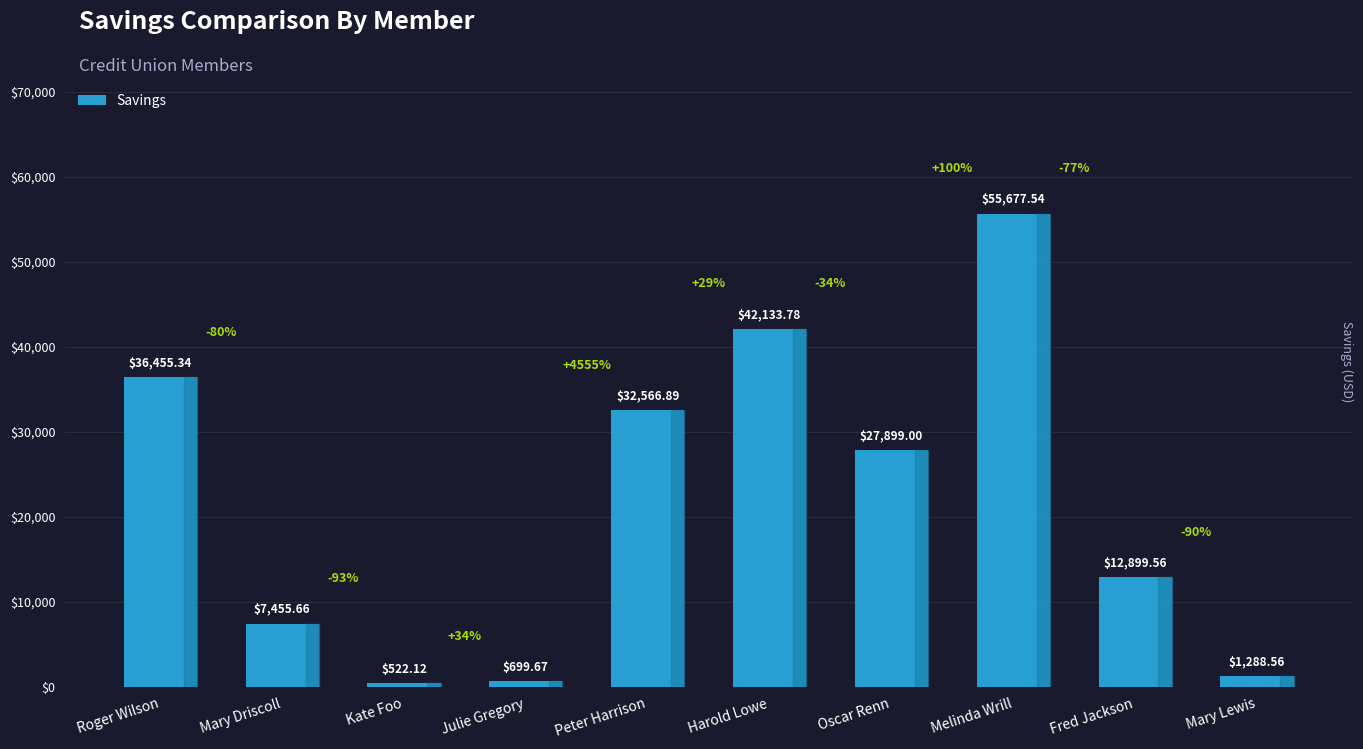

What is the minimum value shown in the chart?

522.1